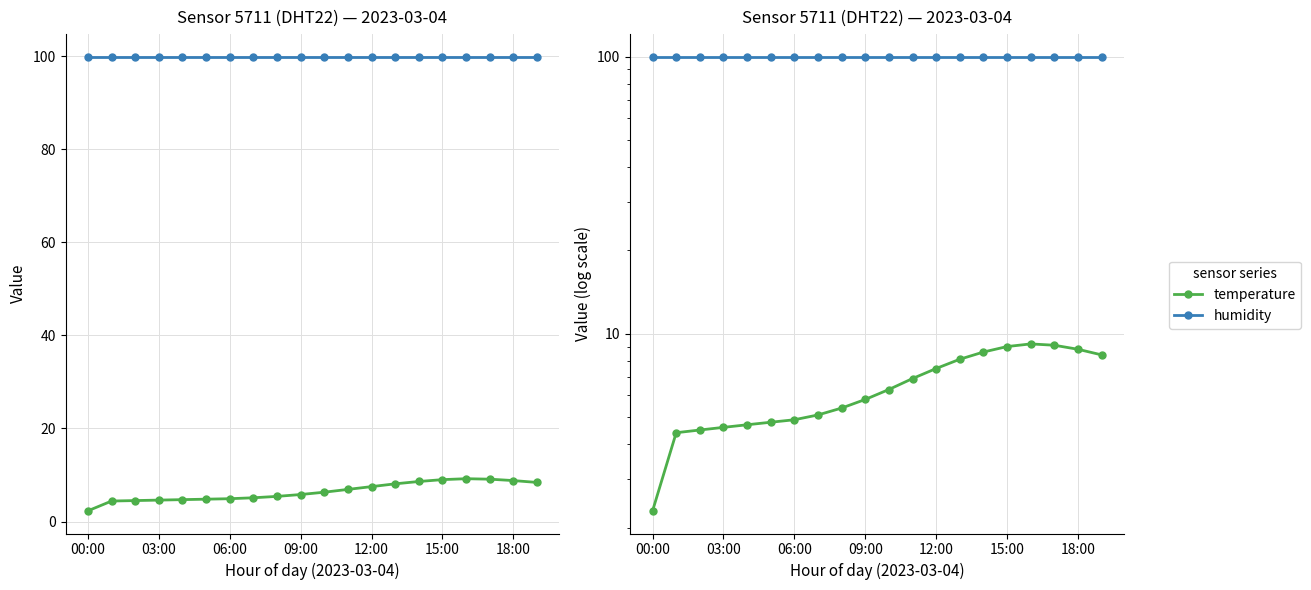

What is the value of the temperature point at the 3rd from the left?

4.5